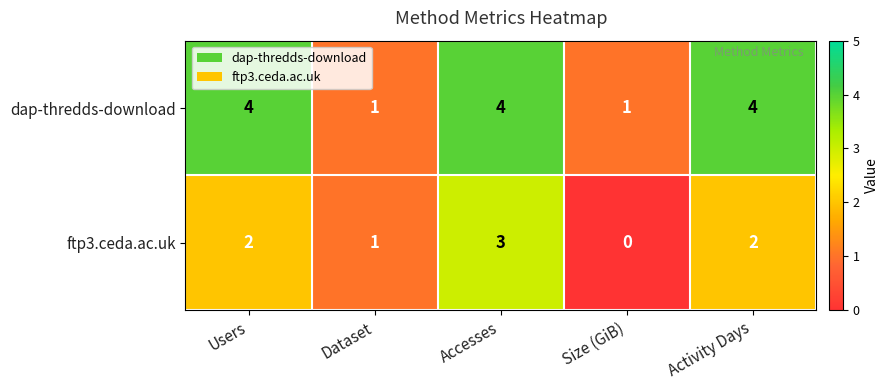

How many categories are shown in the chart?

5